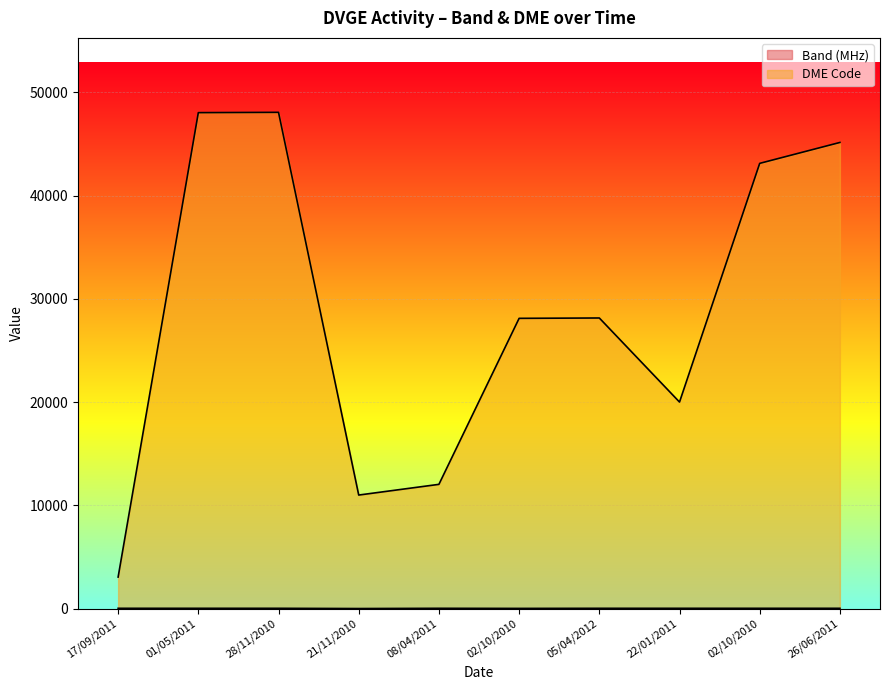

At how many categories does at least one series exceed 16829?

7